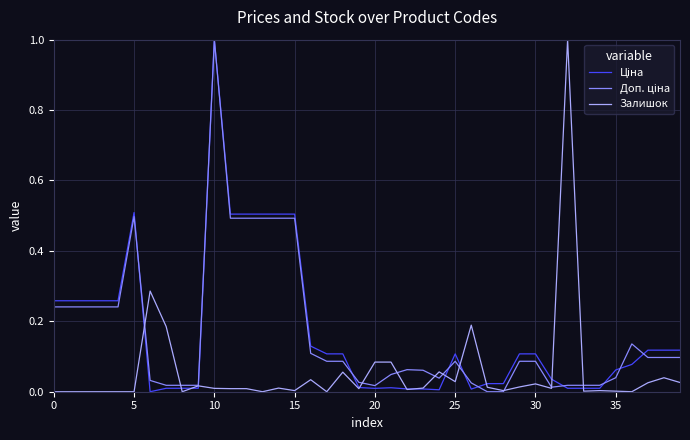

Does the chart have visible grid lines?

Yes